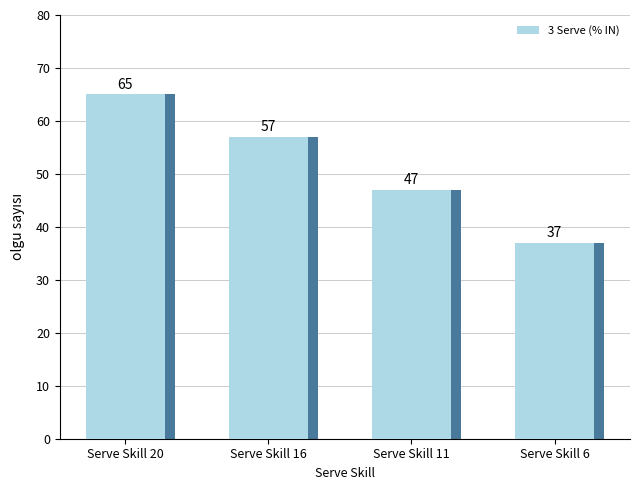

List the labels in order of value, smallest first.

Serve Skill 6, Serve Skill 11, Serve Skill 16, Serve Skill 20